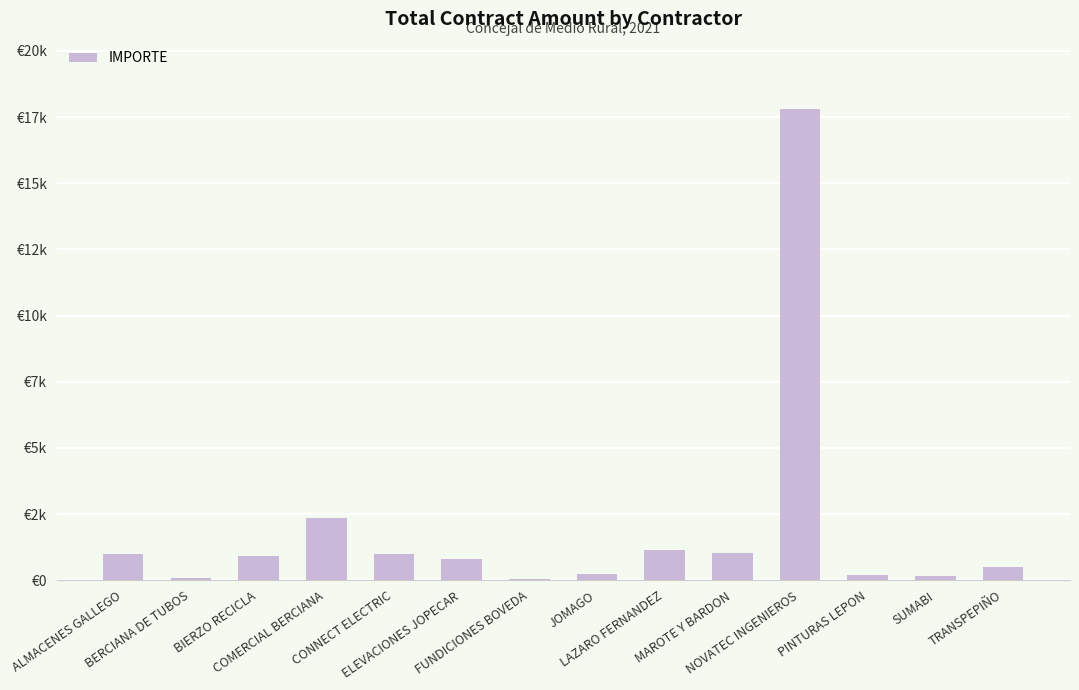

Reading left to right, list all the values displayed in this chart.

993.1	86.8	924.3	2352.2	1008.2	816.8	54.2	221.3	1124.1	1023.1	17787.0	193.9	141.2	484.0